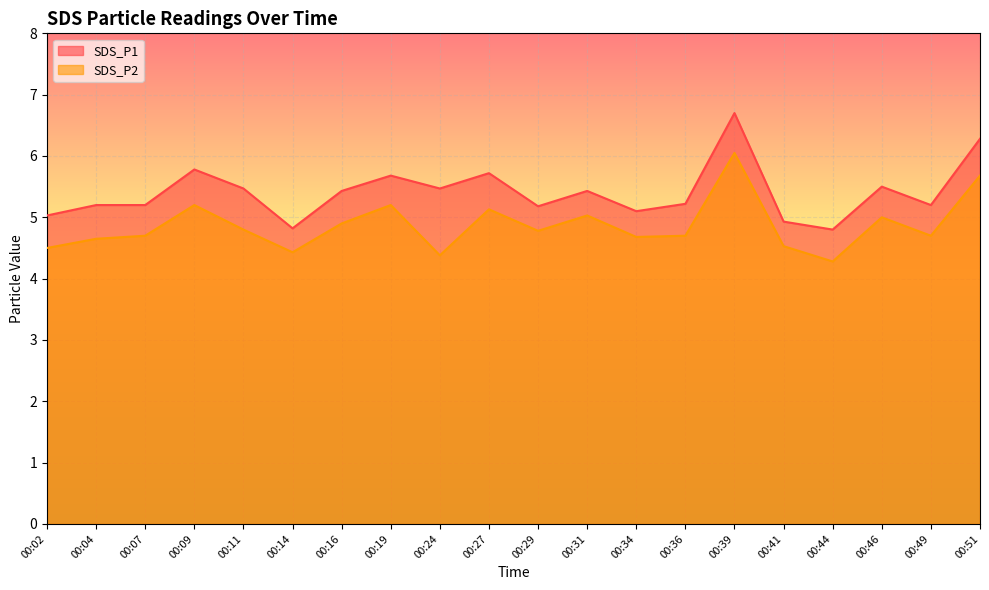

What are all the series names shown in the legend?

SDS_P1, SDS_P2